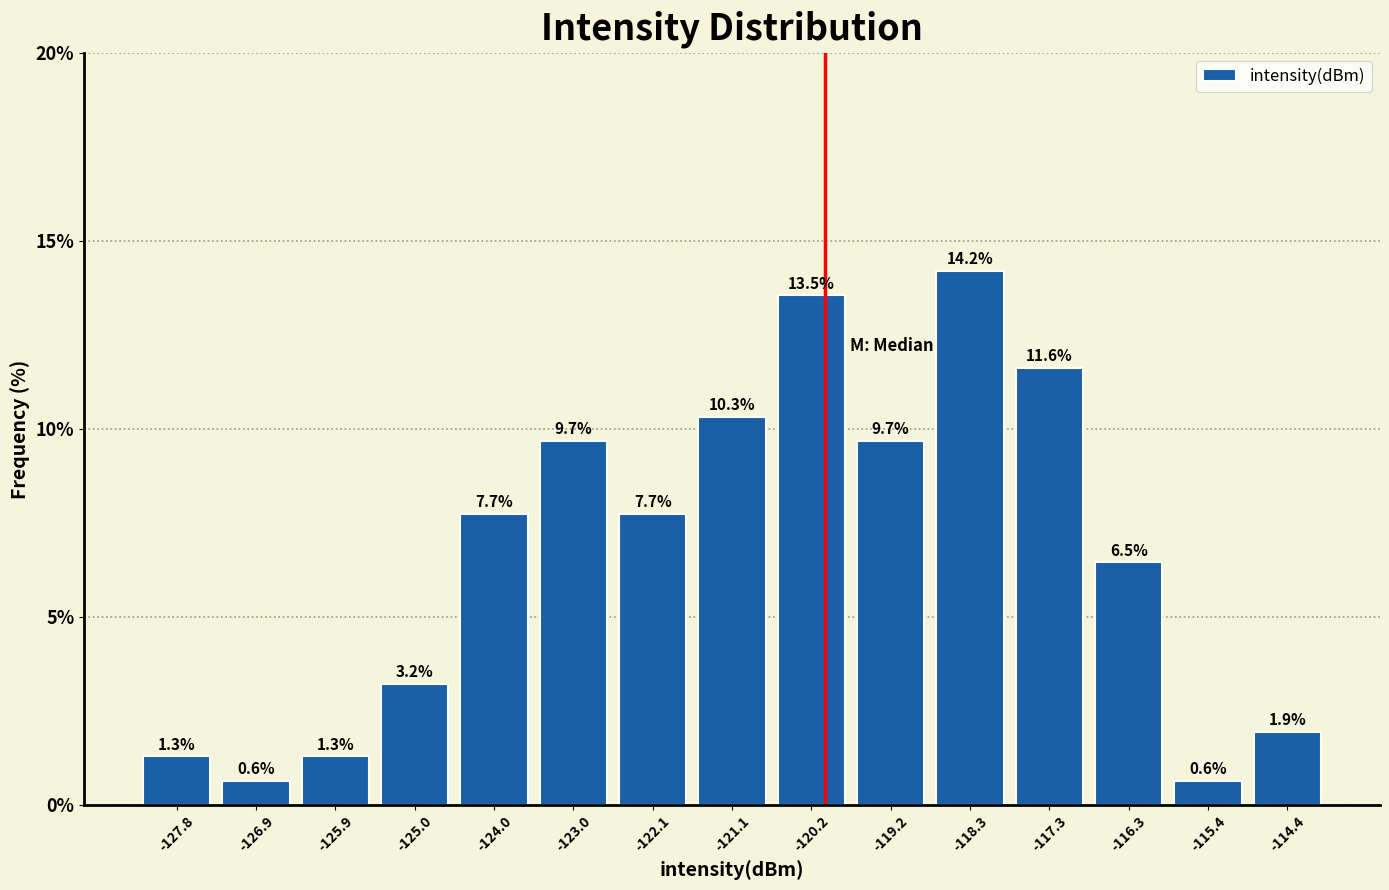

Over which range of the x-axis is the bar tallest?

-118.7 to -117.8